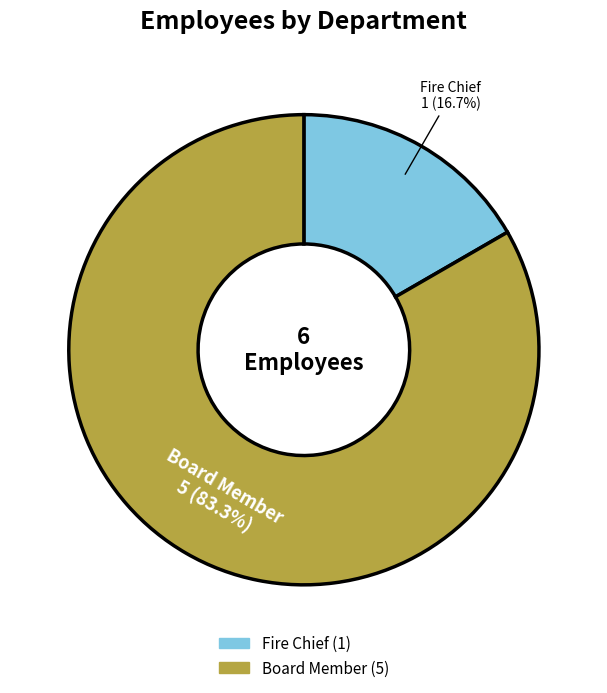

How many slices are in this pie chart?

2